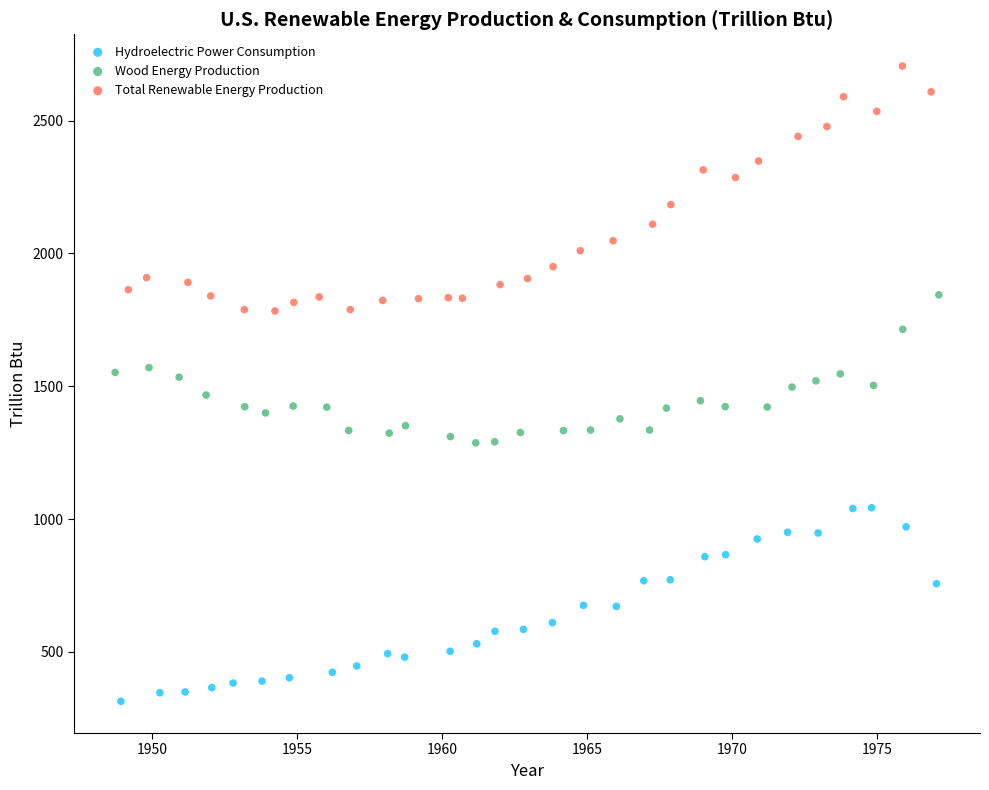

Which series has the widest spread of Y values?

Total Renewable Energy Production